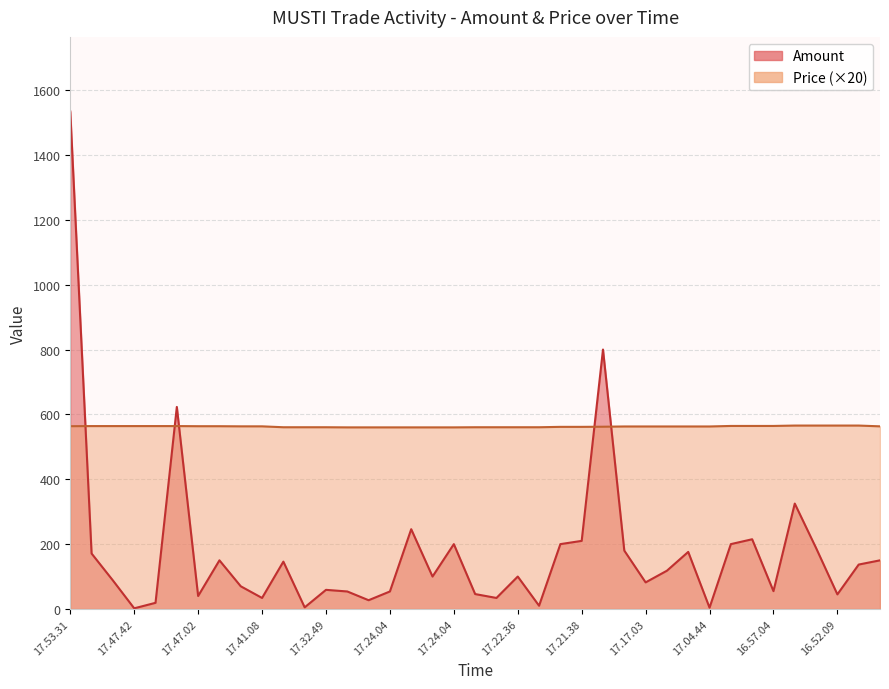

What is the label of the 12th point from the left?

17.32.49